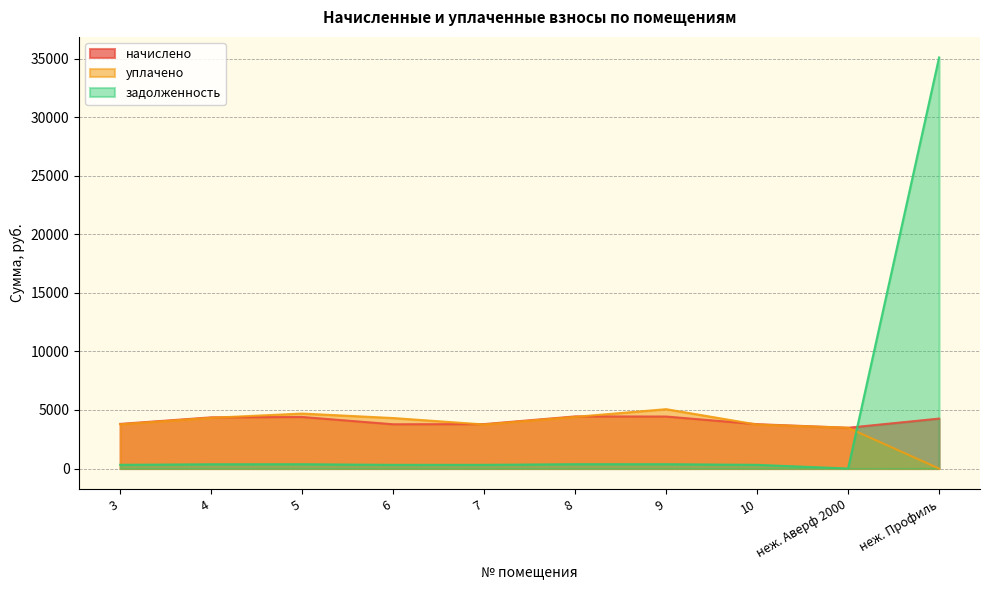

How many lines are shown in the chart?

3